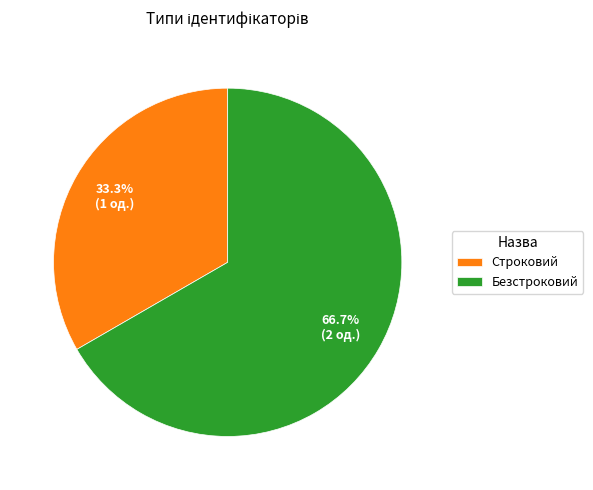

What percentage is the Строковий slice, to the nearest percent?

33%